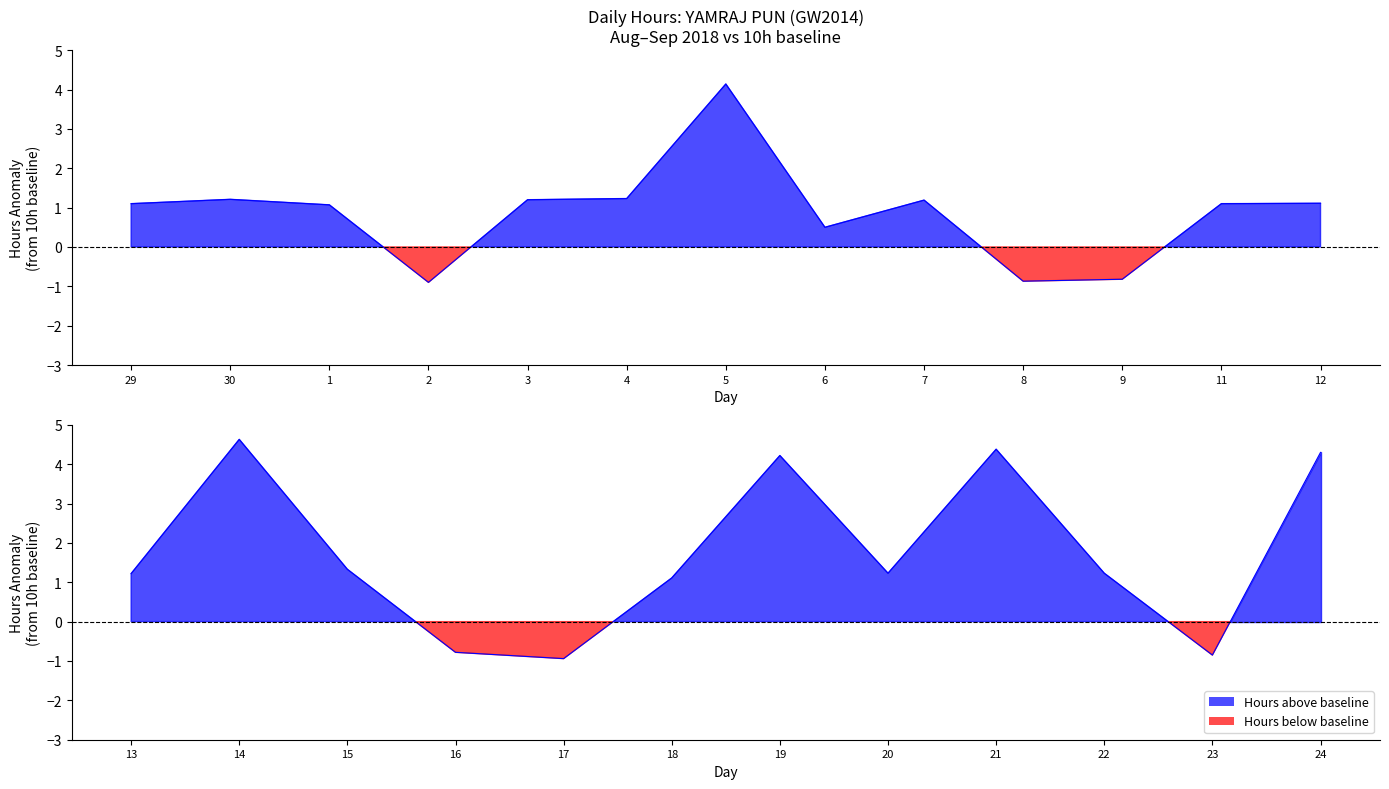

What position from the left is 6?

8